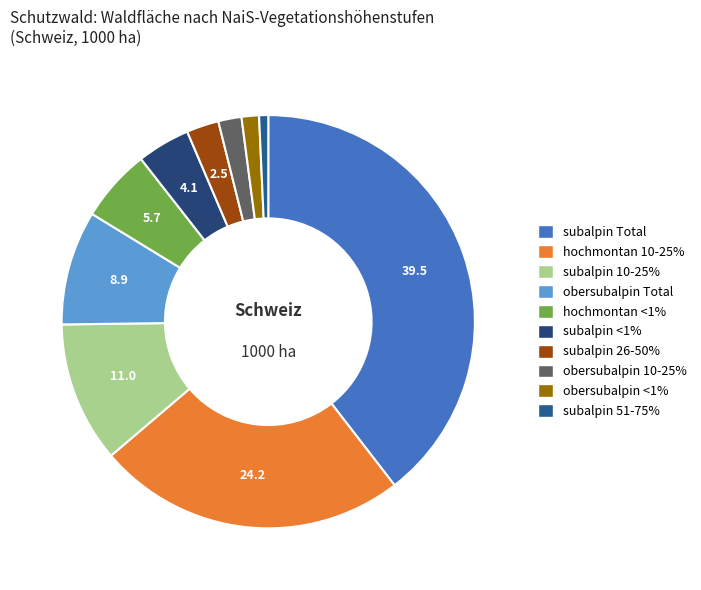

What is the total percentage of subalpin <1% and subalpin 51-75%?

4.9%